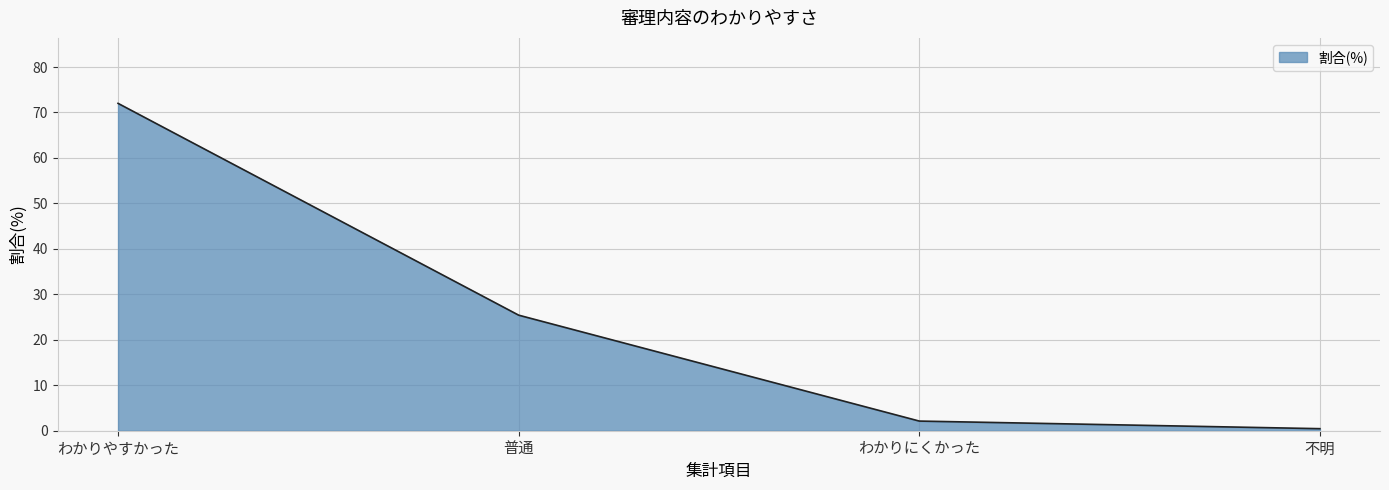

True or false: the data shows 2.1 at わかりにくかった.

True